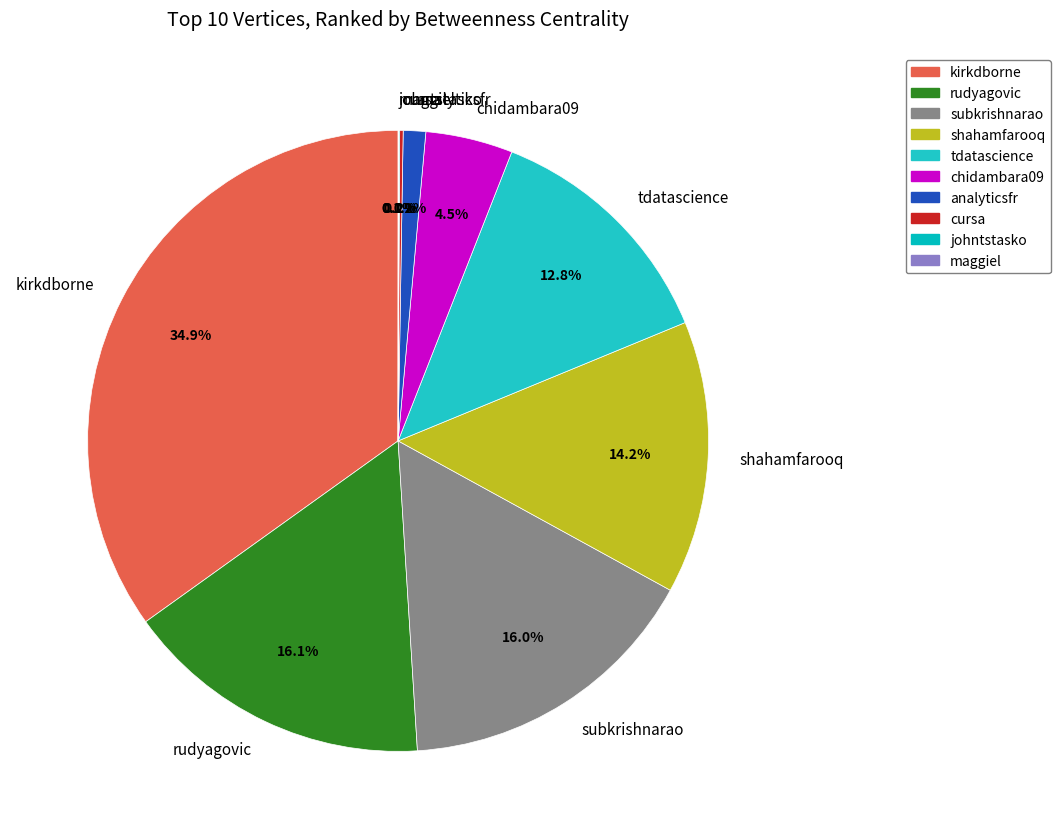

Is there any slice that represents more than half of the pie?

No